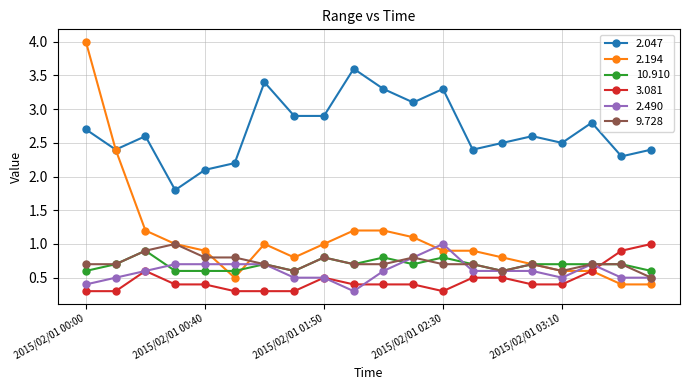

True or false: 10.910 has more than 2 points higher than both neighbors.

True